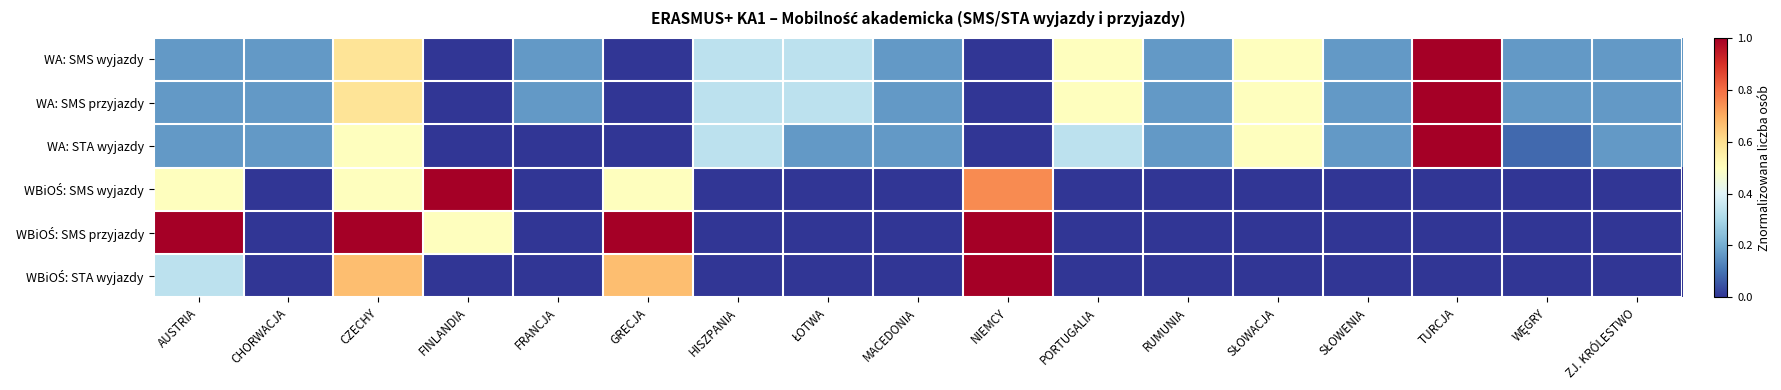

Which category has the lowest value across all series?

FINLANDIA